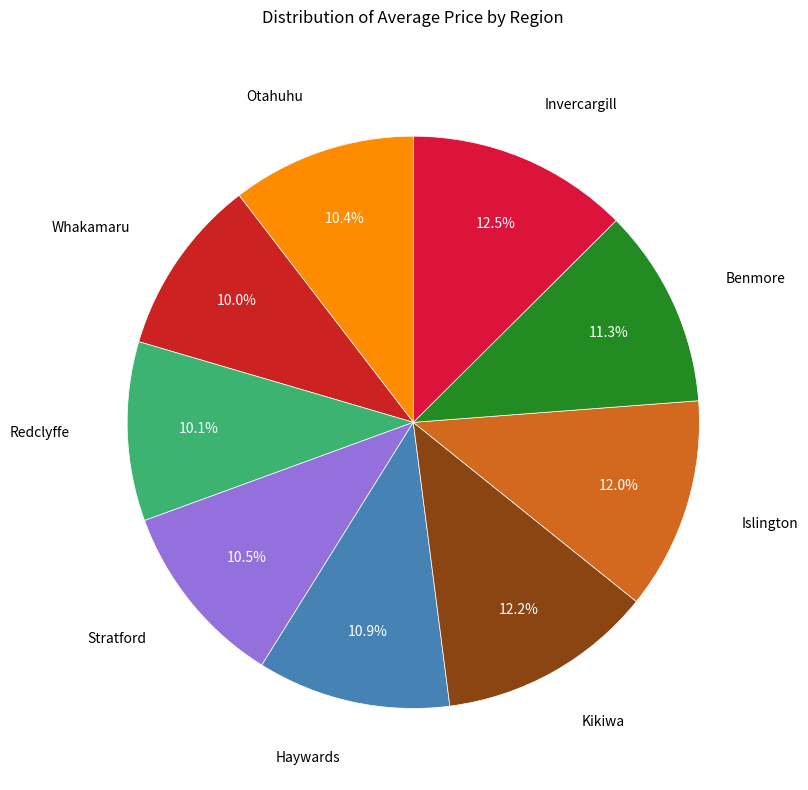

What is the largest slice in the pie chart?

Invercargill